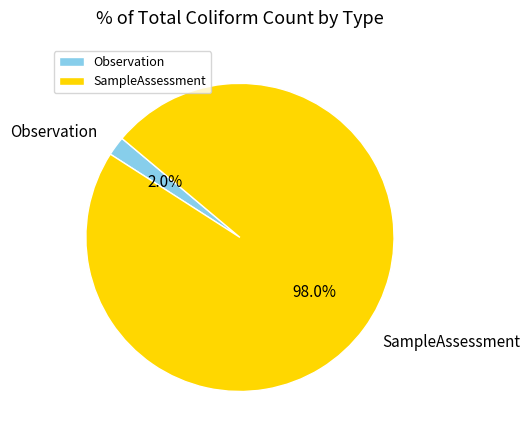

To the nearest percent, what is the difference between the SampleAssessment and Observation slice percentages?

96%